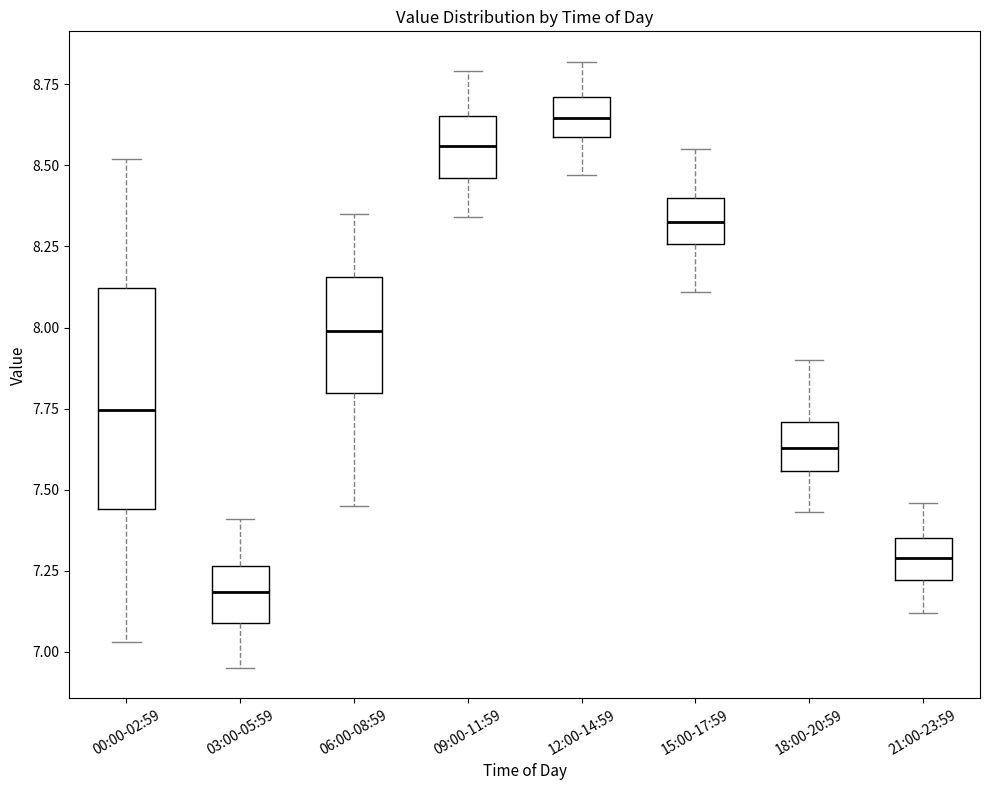

Which box's median line is the highest?

12:00-14:59